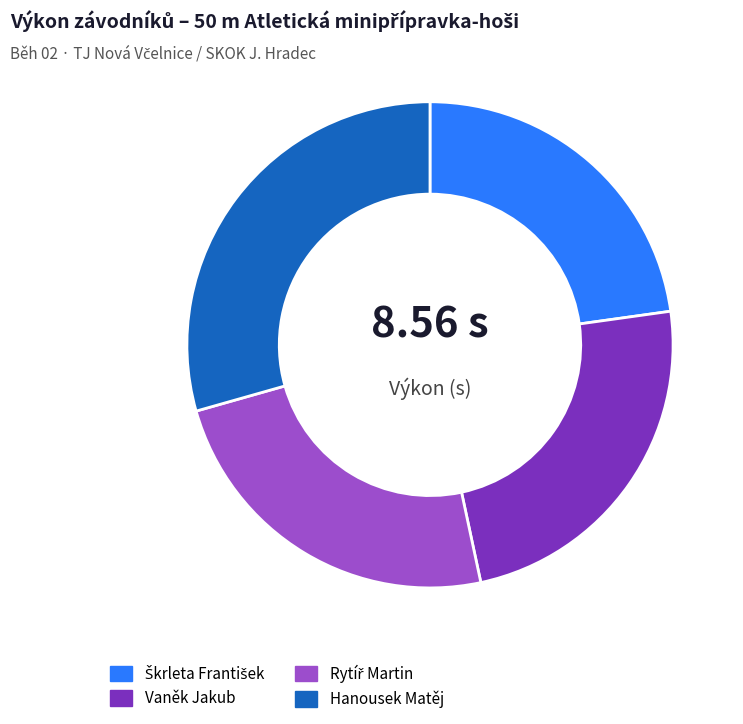

Is there a majority slice in this chart?

No